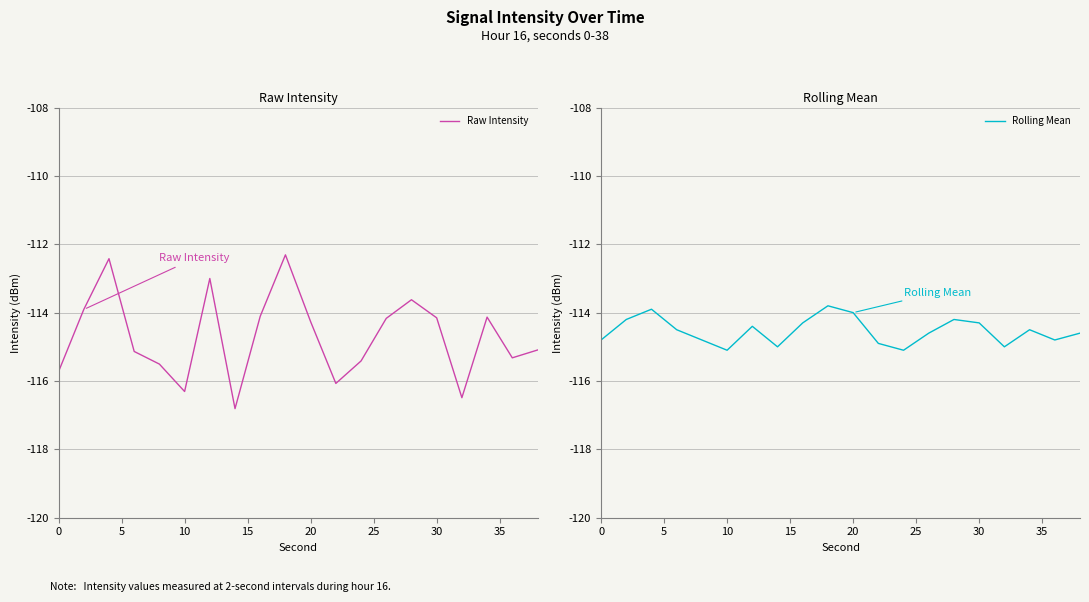

What is the difference between the maximum and second lowest values in the Rolling Mean series?

1.3